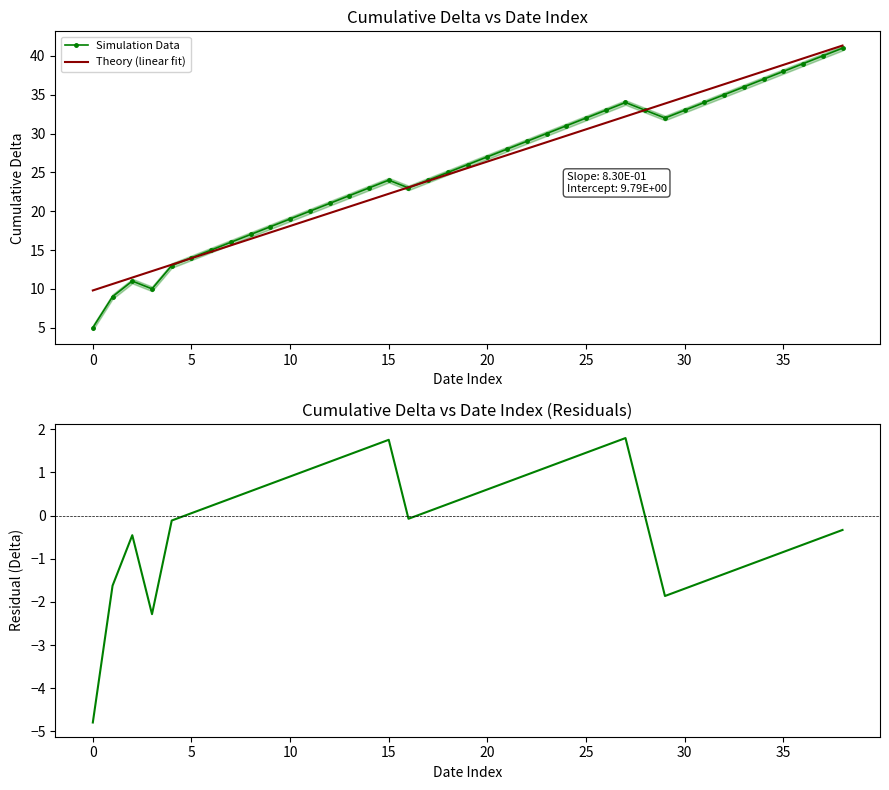

Does the chart have visible grid lines?

No